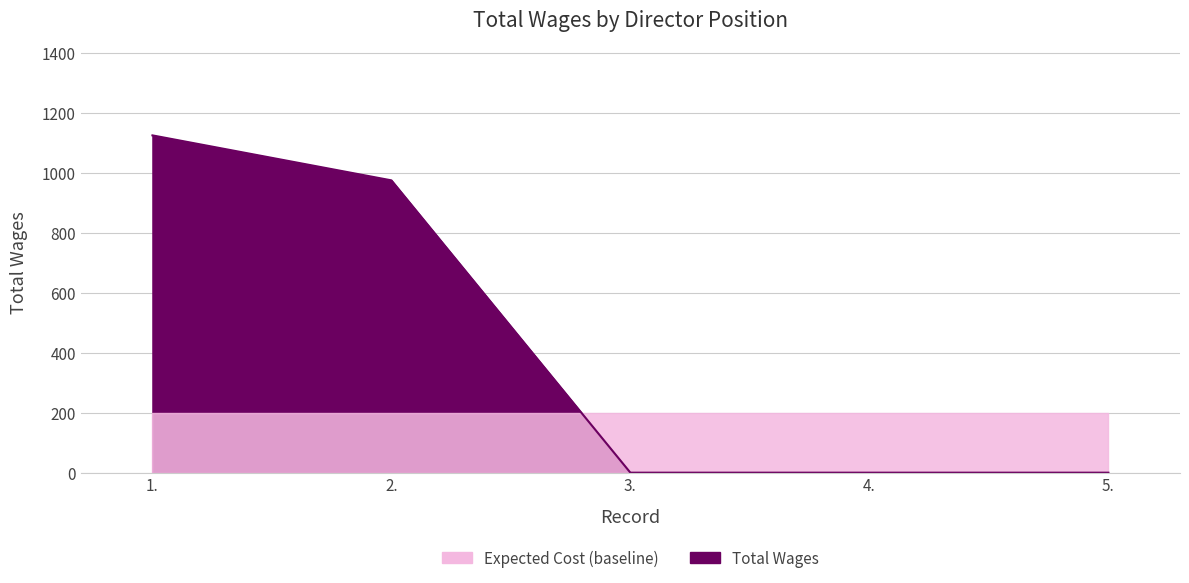

List the labels in order of value, largest first.

1., 2., 3., 4., 5.